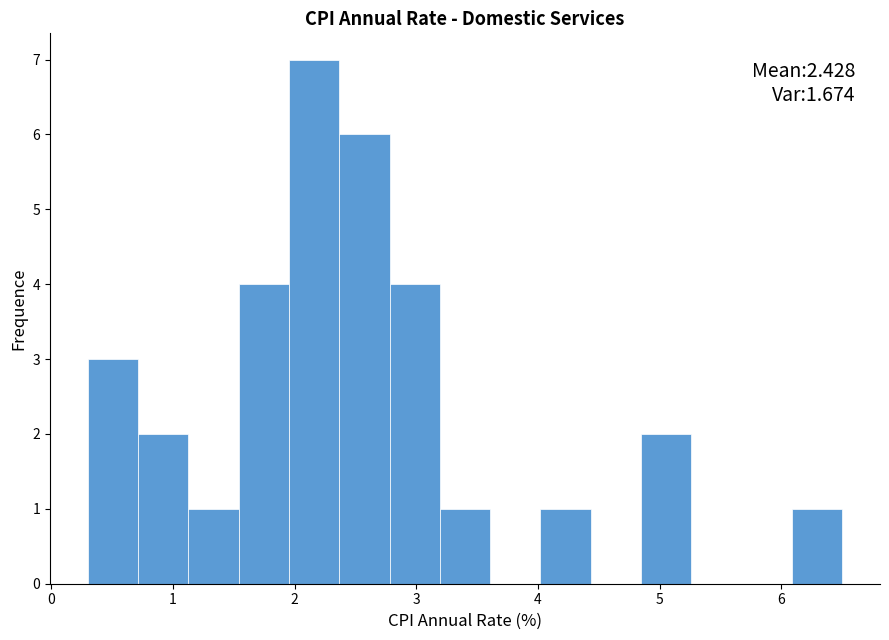

Which range on the x-axis has the tallest bar?

2.0 to 2.4